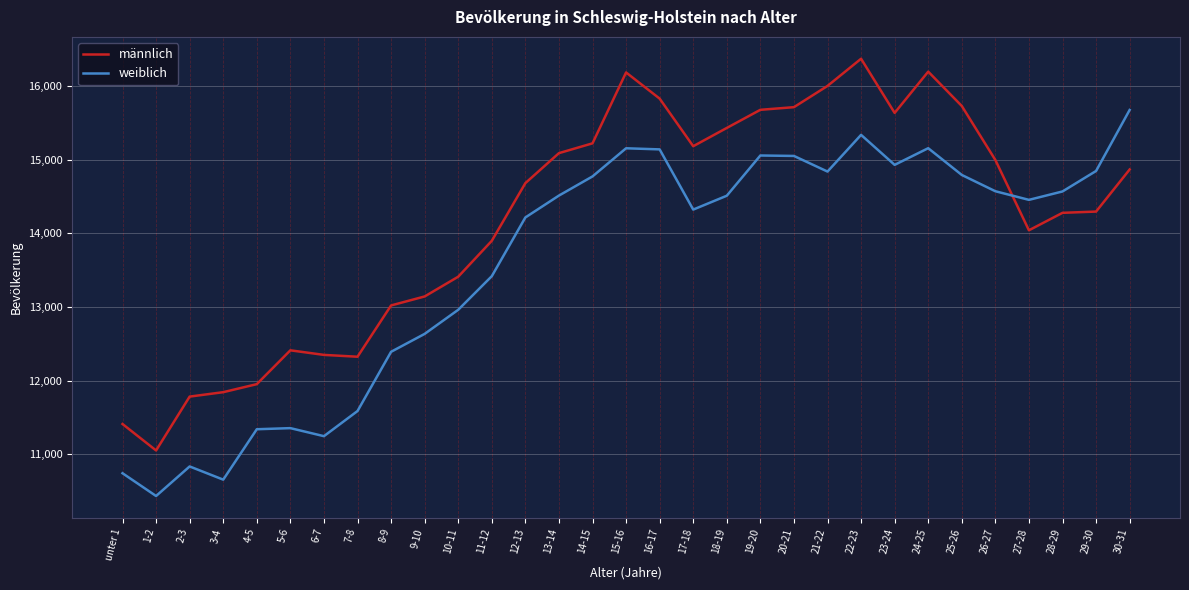

What is the difference between the highest and lowest values at 25-26?

936